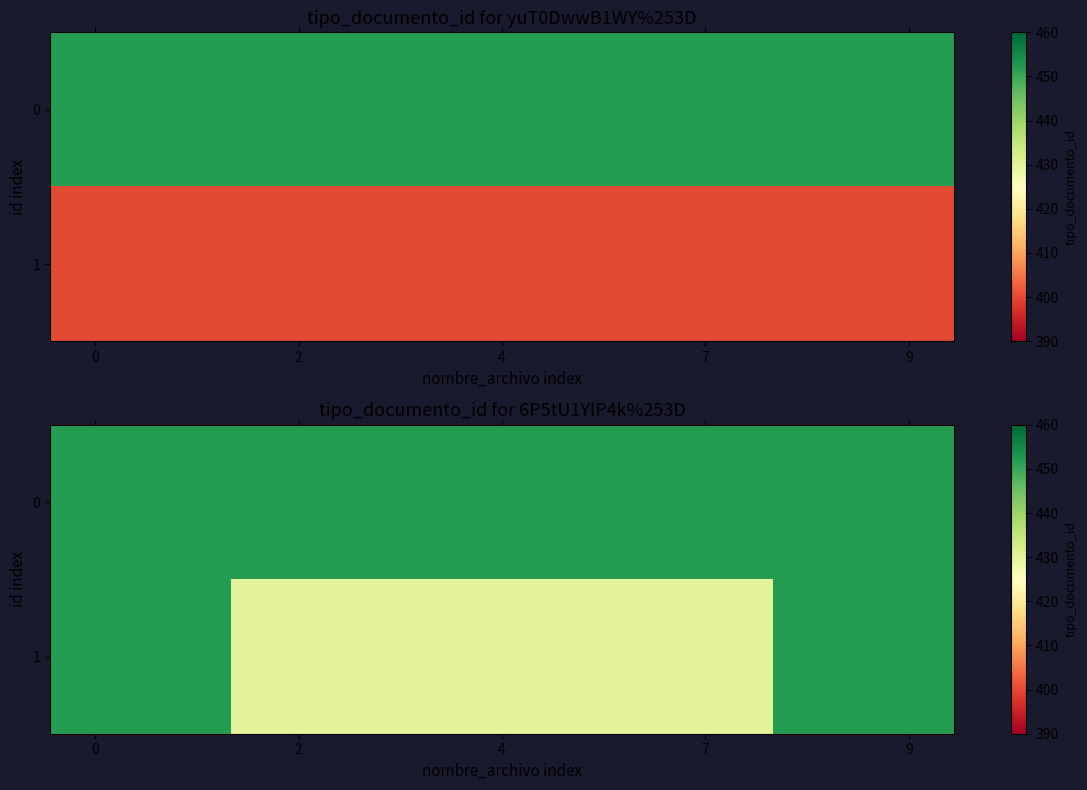

What is the maximum value shown in the chart?

452